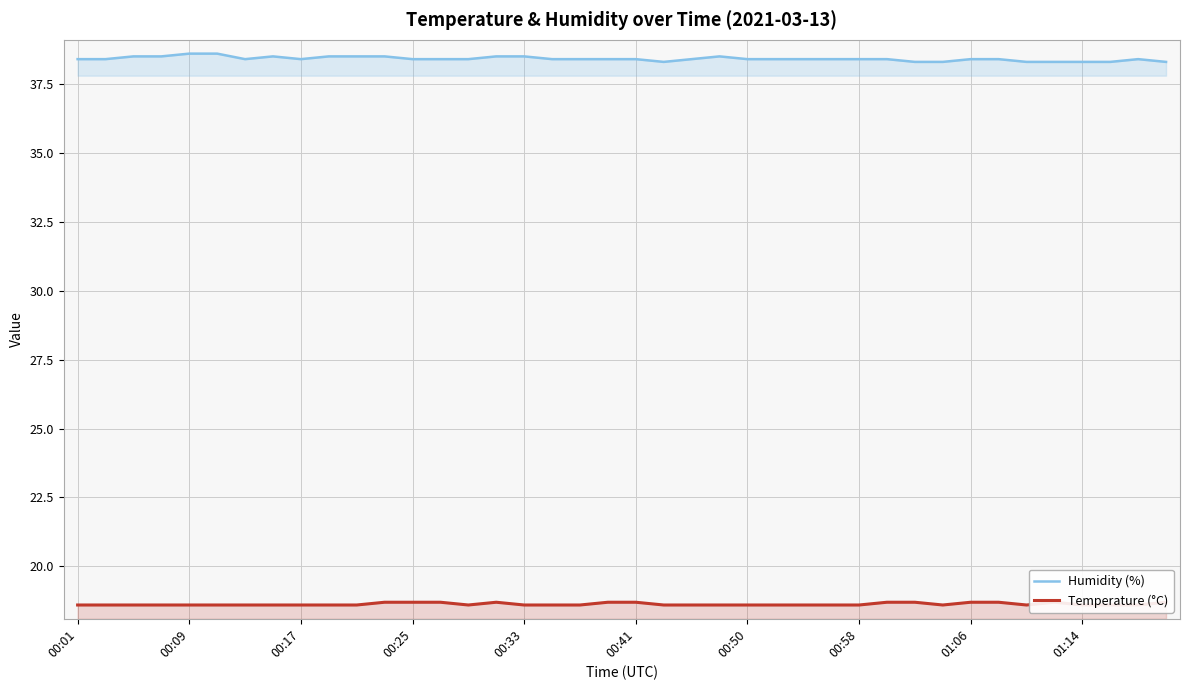

Reading left to right, transcribe all the data shown in this chart.

Humidity (%): 38.4	38.4	38.5	38.5	38.6	38.6	38.4	38.5	38.4	38.5	38.5	38.5	38.4	38.4	38.4	38.5	38.5	38.4	38.4	38.4	38.4	38.3	38.4	38.5	38.4	38.4	38.4	38.4	38.4	38.4	38.3	38.3	38.4	38.4	38.3	38.3	38.3	38.3	38.4	38.3
Temperature (°C): 18.6	18.6	18.6	18.6	18.6	18.6	18.6	18.6	18.6	18.6	18.6	18.7	18.7	18.7	18.6	18.7	18.6	18.6	18.6	18.7	18.7	18.6	18.6	18.6	18.6	18.6	18.6	18.6	18.6	18.7	18.7	18.6	18.7	18.7	18.6	18.7	18.6	18.6	18.6	18.7